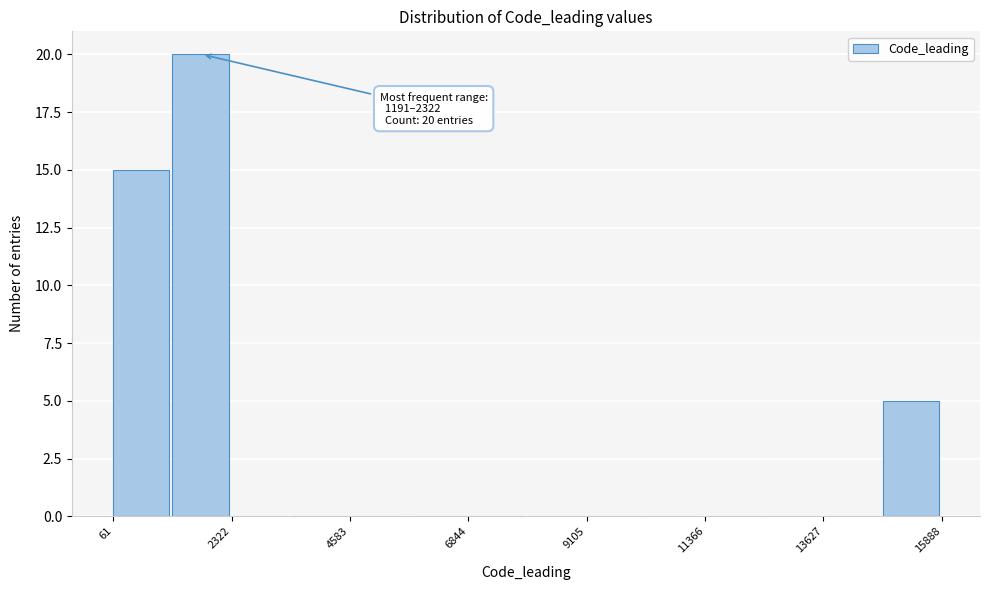

Around what value on the x-axis is the tallest bar? Give the approximate position of its centre, as read against the axis.

1500